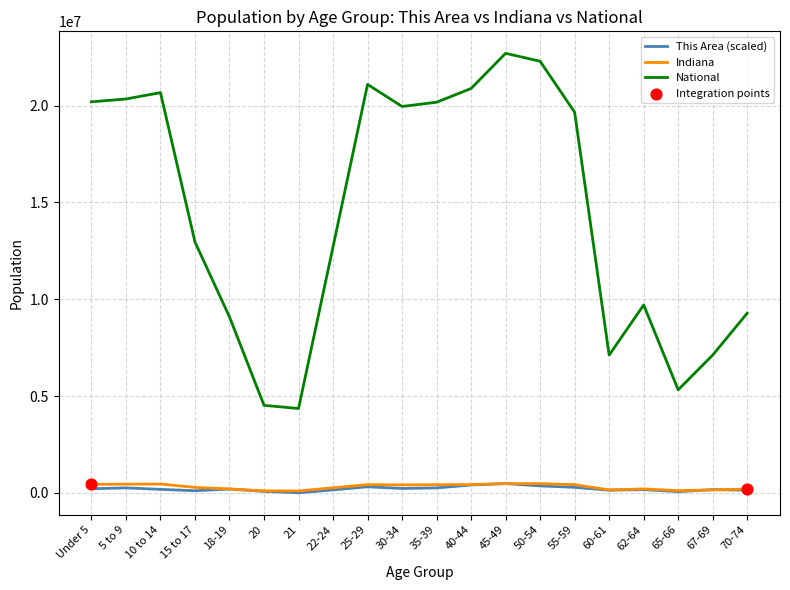

Which series has the largest total across all categories?

National